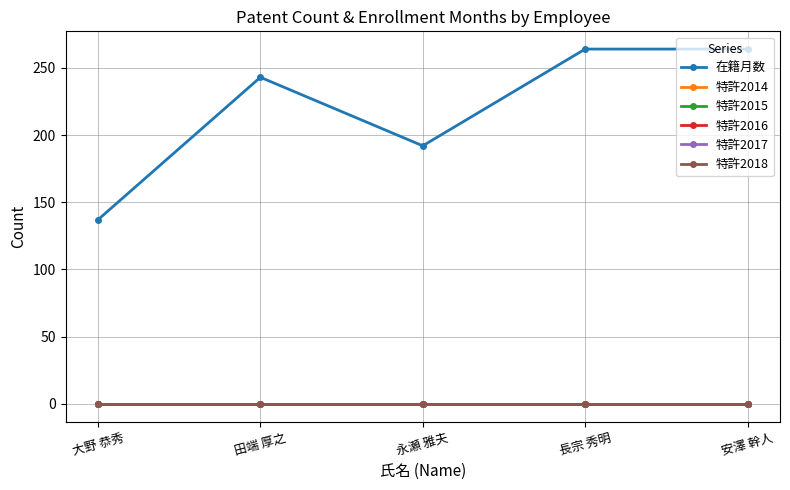

At which category does the chart reach its peak across all series?

長宗 秀明